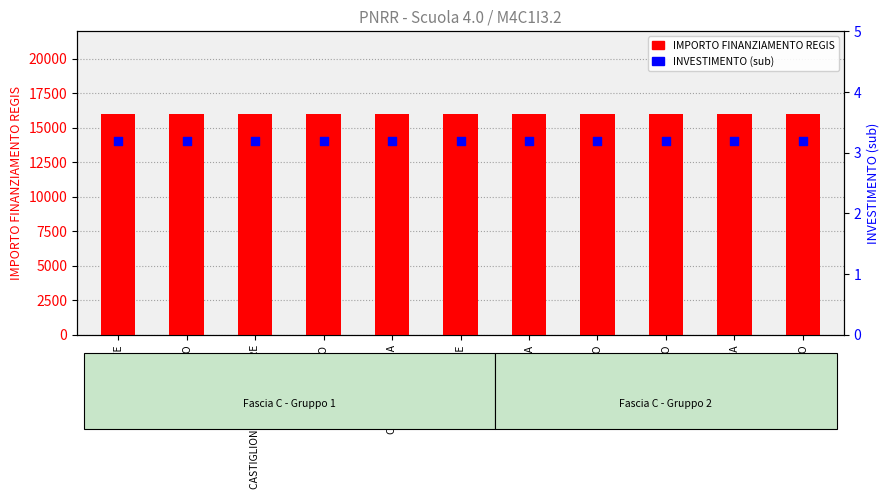

Which series has the largest total across all categories?

IMPORTO FINANZIAMENTO REGIS